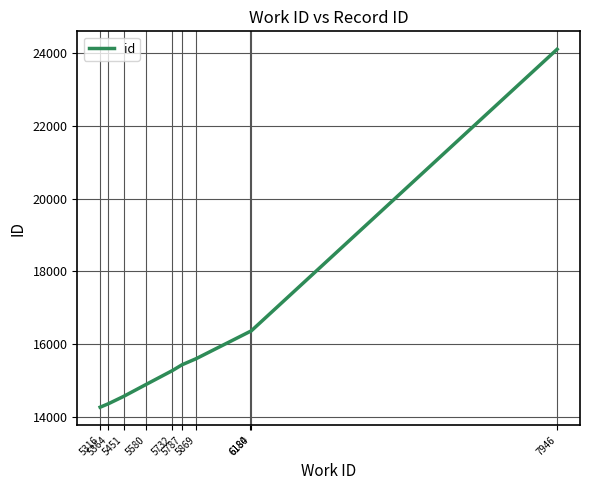

What value does the data have at 5364, to the nearest 10?

14370